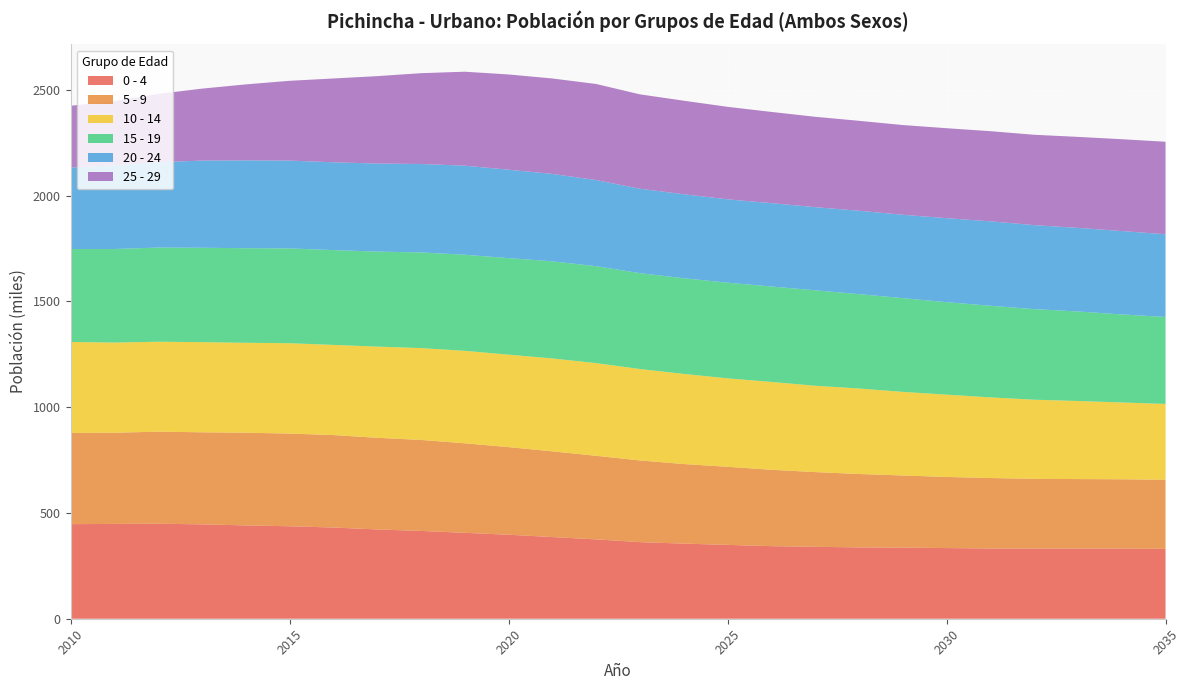

Reading left to right, transcribe all the data shown in this chart.

0 - 4: 447	448	449	446	441	437	431	422	415	406	397	386	375	362	355	349	343	340	337	336	334	332	332	332	332	330
5 - 9: 431	431	435	435	438	438	437	433	430	423	414	405	395	386	376	369	361	353	347	341	336	333	329	328	327	327
10 - 14: 430	426	425	426	425	427	426	431	434	437	437	439	438	432	426	418	415	408	404	395	389	381	374	369	363	358
15 - 19: 439	442	445	446	447	448	448	449	452	454	456	459	458	453	452	452	451	451	446	443	437	433	428	423	416	411
20 - 24: 385	396	403	412	415	415	415	416	418	421	418	413	407	399	397	394	394	393	394	394	397	399	397	395	394	391
25 - 29: 292	303	323	340	359	377	396	413	429	444	450	451	454	446	442	437	431	427	425	424	425	426	427	430	434	437